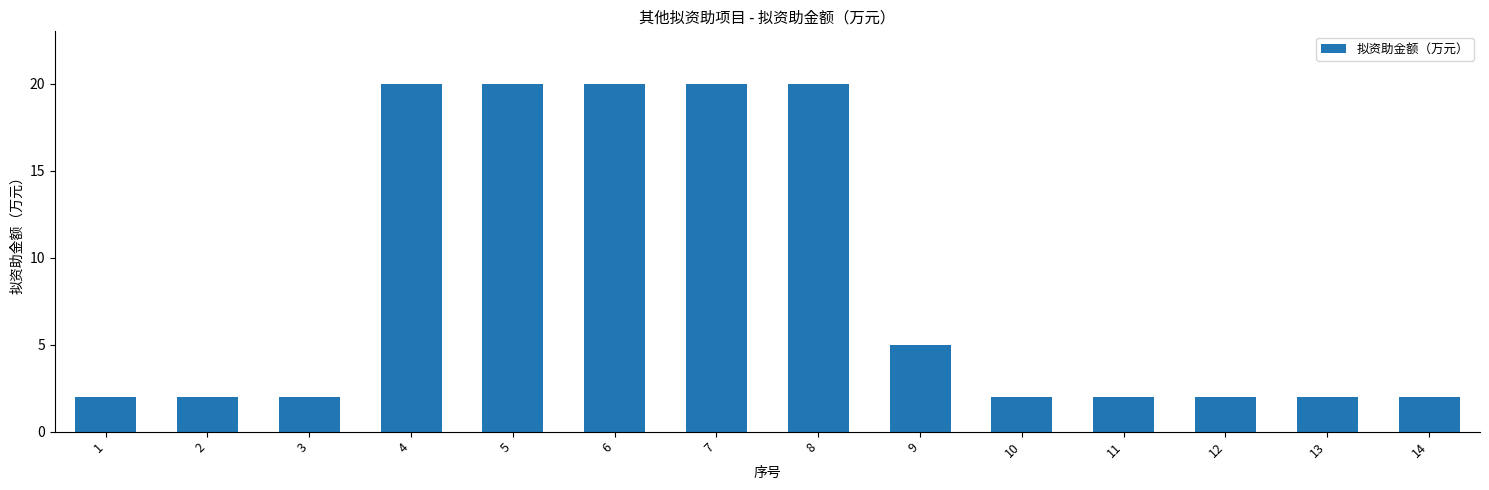

Reading right to left, what are all the values shown in this chart?

14=2	13=2	12=2	11=2	10=2	9=5	8=20	7=20	6=20	5=20	4=20	3=2	2=2	1=2